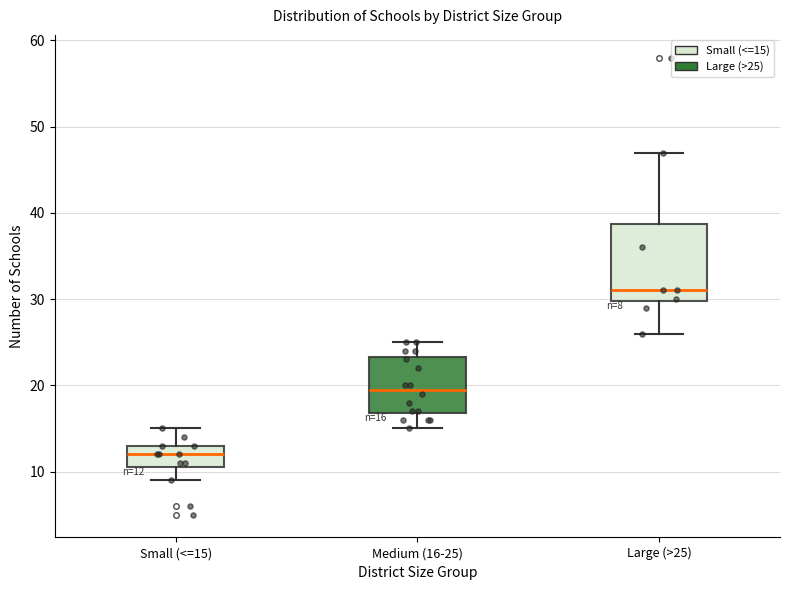

Which box is the tallest, from its lower edge to its upper edge?

Large (>25)